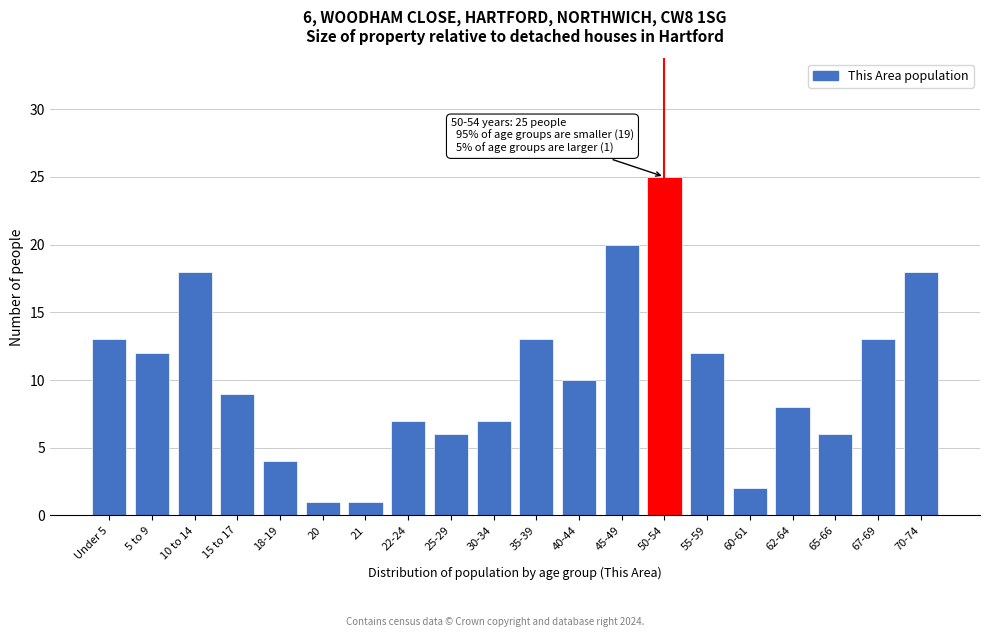

Reading left to right, what are all the values shown in this chart?

Under 5=13	5 to 9=12	10 to 14=18	15 to 17=9	18-19=4	20=1	21=1	22-24=7	25-29=6	30-34=7	35-39=13	40-44=10	45-49=20	50-54=25	55-59=12	60-61=2	62-64=8	65-66=6	67-69=13	70-74=18